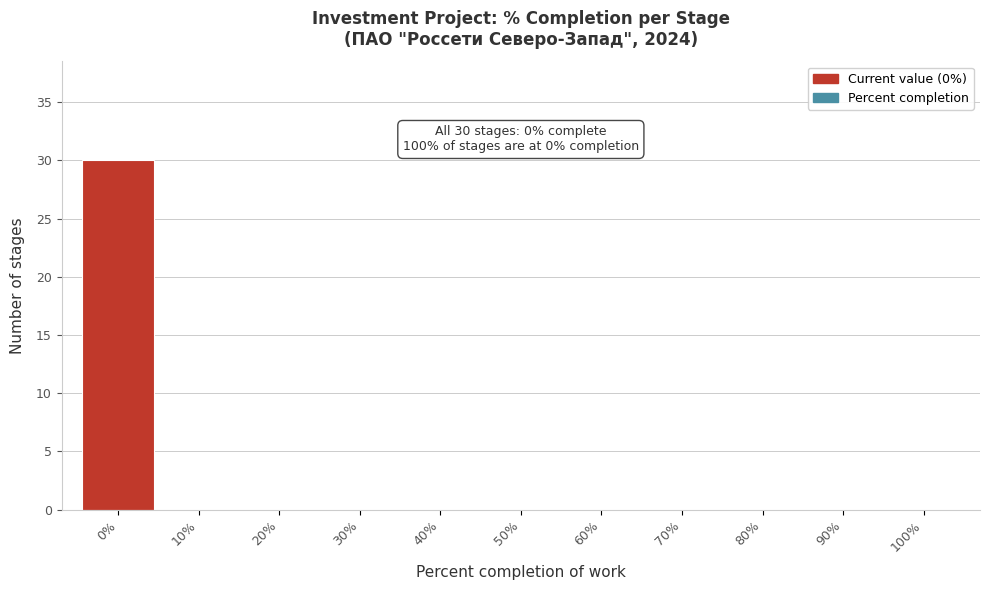

Which range on the x-axis has the tallest bar?

-5 to 5